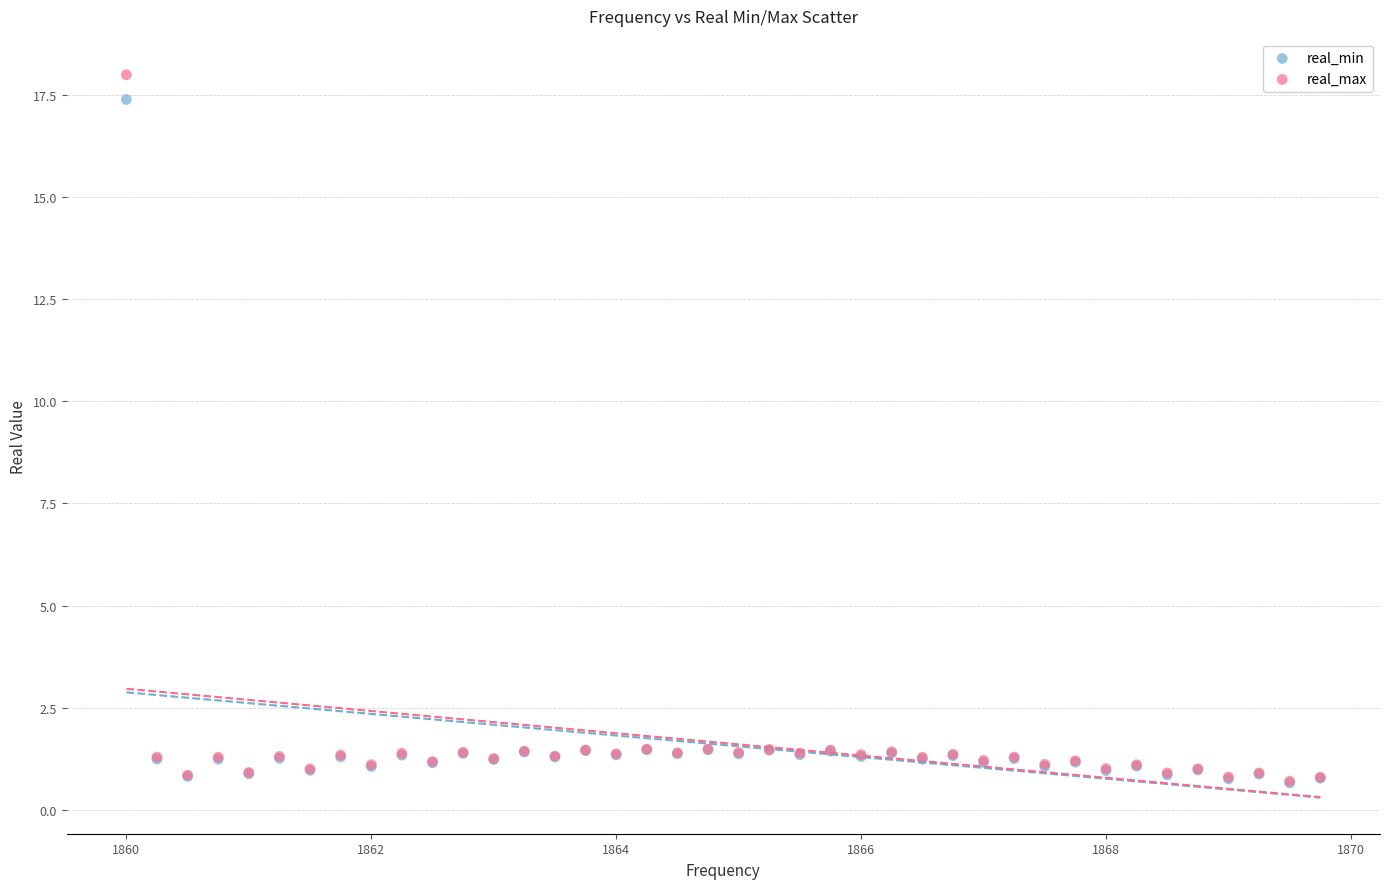

What are all the series names shown in the legend?

real_min, real_max